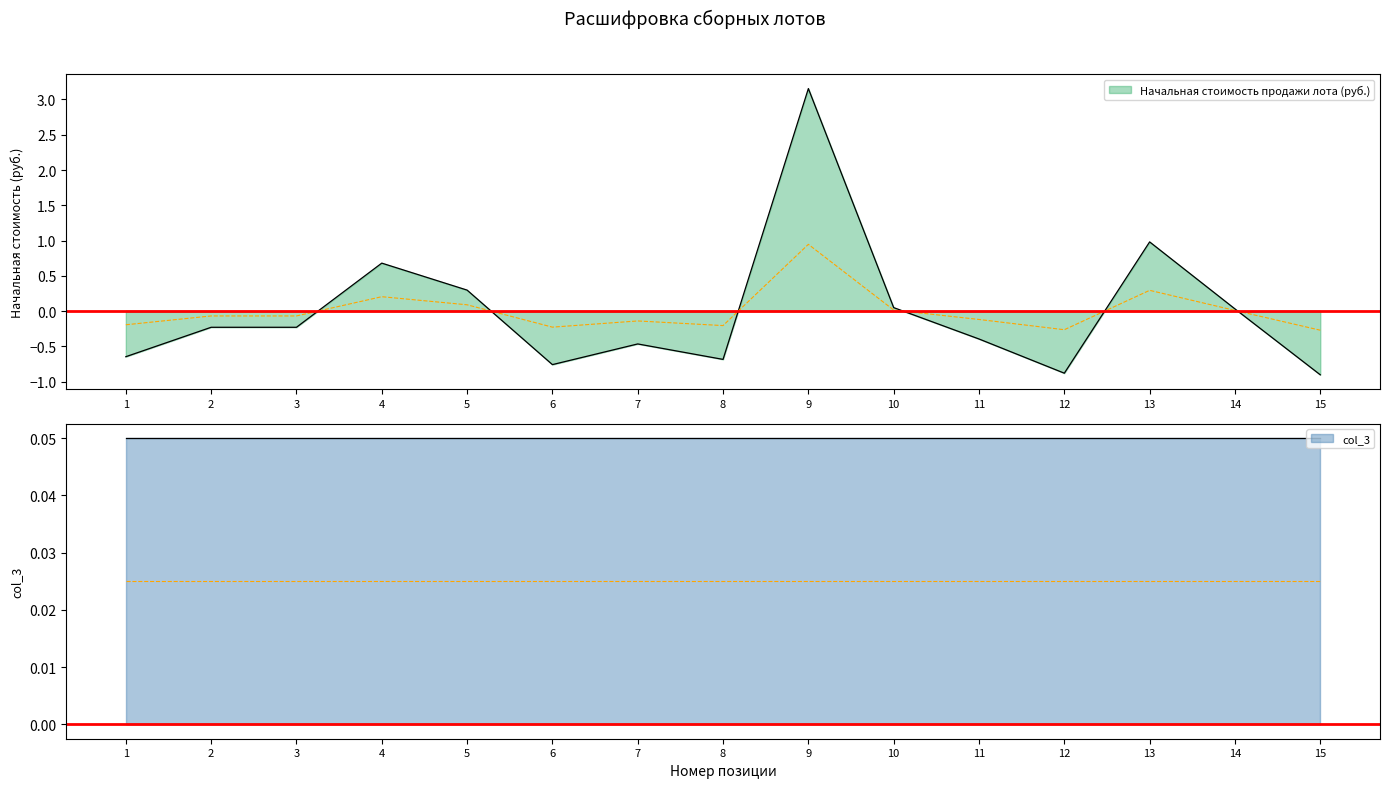

The value at 3 is -0.3. True or false?

False